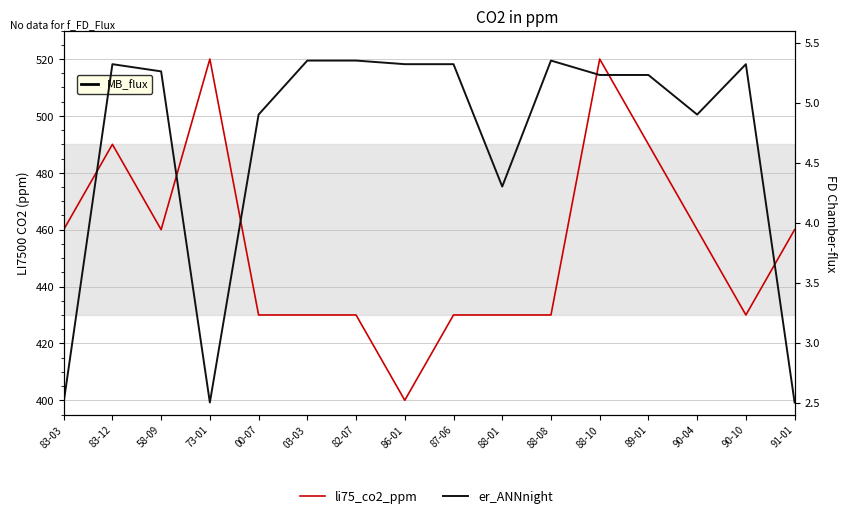

In li75_co2_ppm, how many points are higher than both neighbors (excluding endpoints)?

3